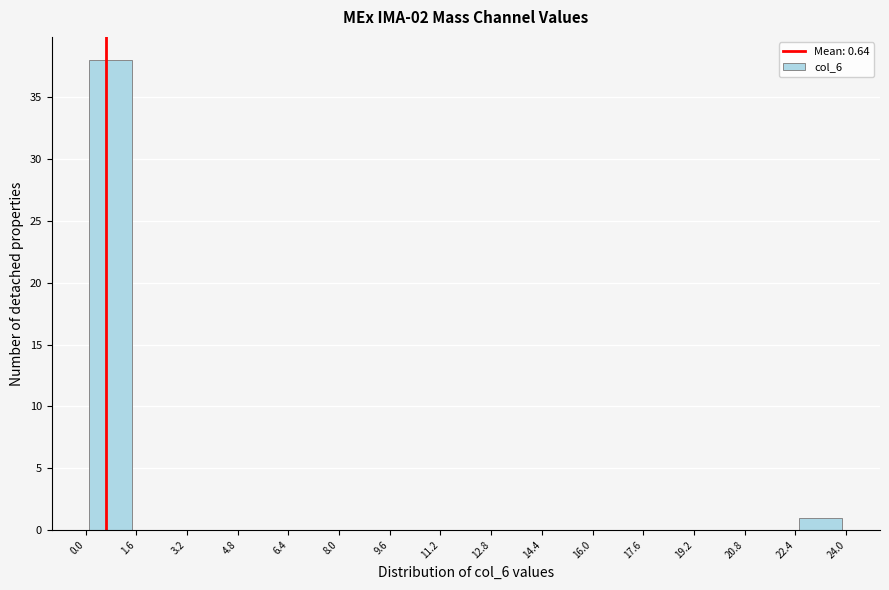

Reading left to right, list every bar in this chart as the range it spans on the x-axis followed by its height. The values are not printed on the chart, so give them approximately, as read against the axis.

0.0 to 1.6: 38
1.6 to 3.2: 0
3.2 to 4.8: 0
4.8 to 6.4: 0
6.4 to 8.0: 0
8.0 to 9.6: 0
9.6 to 11.2: 0
11.2 to 12.8: 0
12.8 to 14.4: 0
14.4 to 16.0: 0
16.0 to 17.6: 0
17.6 to 19.2: 0
19.2 to 20.8: 0
20.8 to 22.4: 0
22.4 to 24.0: 1